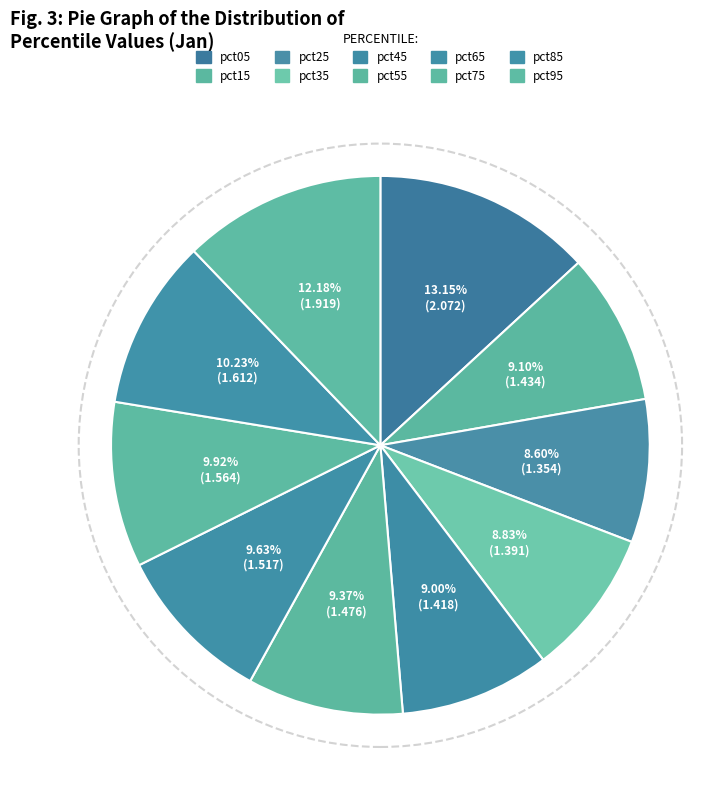

Do pct55 and pct45 together represent more than half of the pie?

No